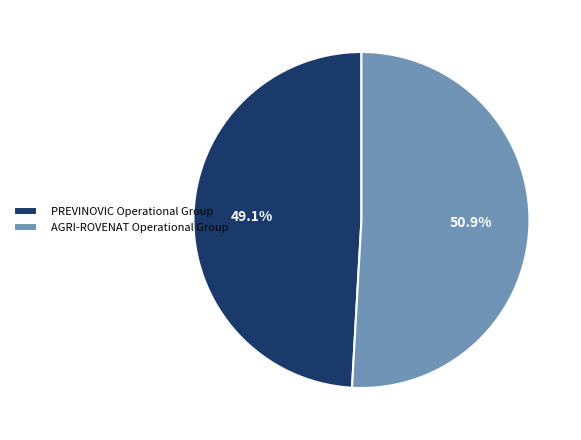

Approximately how many times larger is the value at PREVINOVIC Operational Group compared to AGRI-ROVENAT Operational Group?

1.0